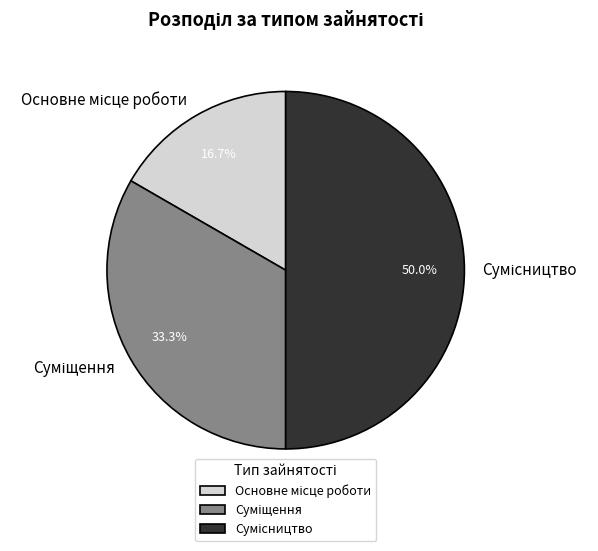

Which has a higher value, Суміщення or Основне місце роботи?

Суміщення